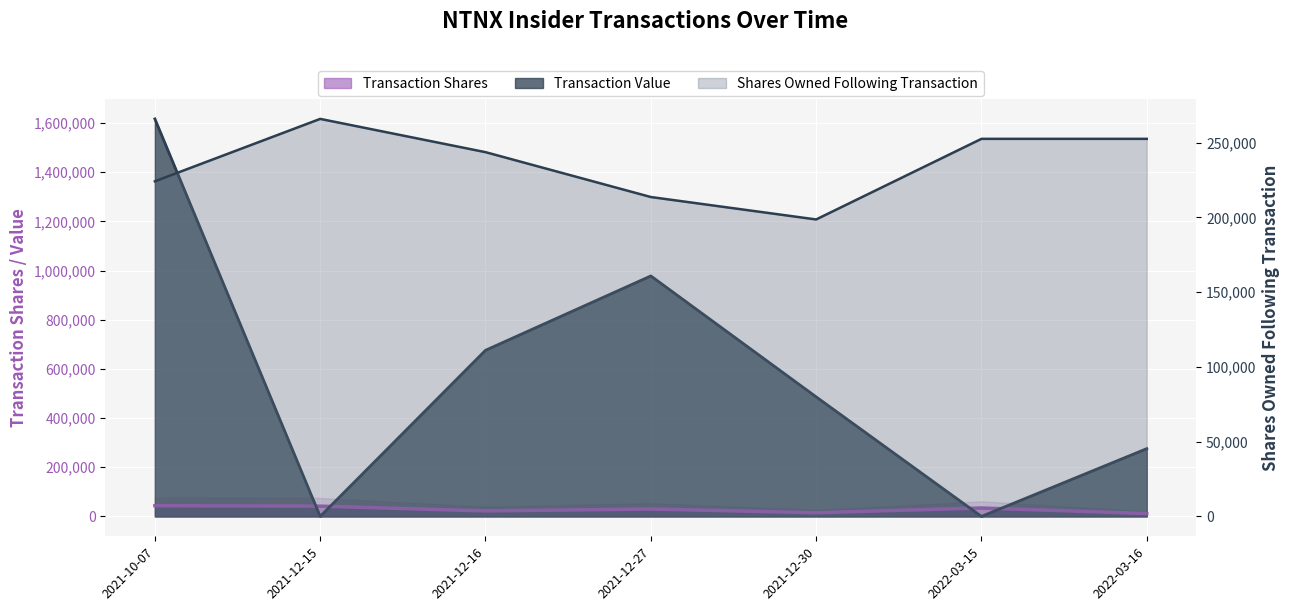

At how many categories does at least one series exceed 1054963?

1